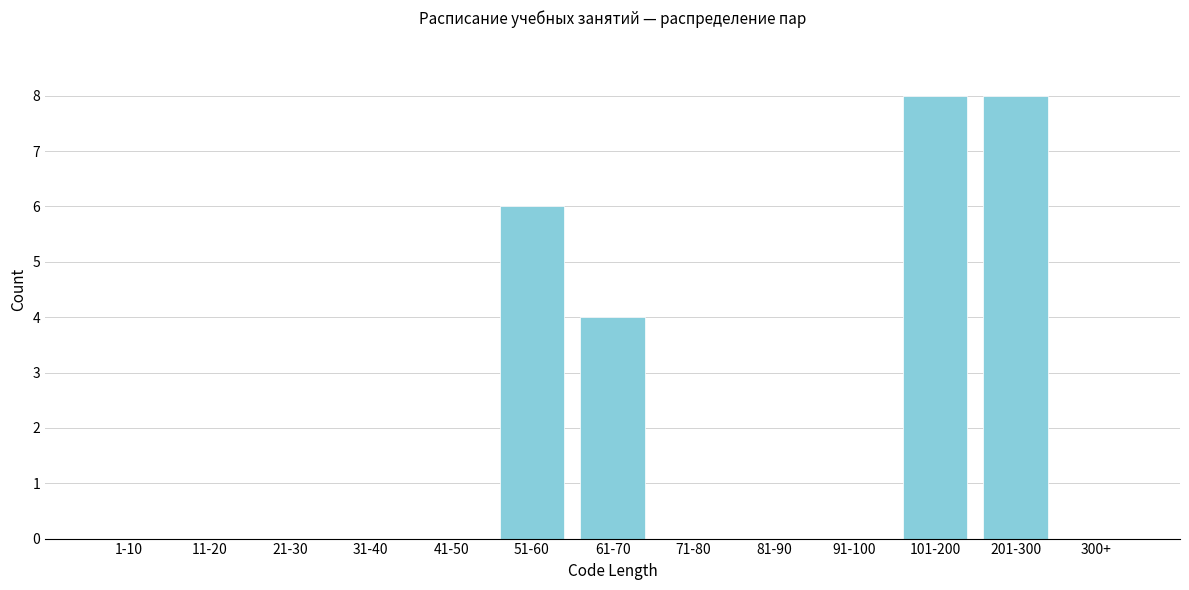

Reading left to right, list all the values displayed in this chart.

1-10=0	11-20=0	21-30=0	31-40=0	41-50=0	51-60=6	61-70=4	71-80=0	81-90=0	91-100=0	101-200=8	201-300=8	300+=0